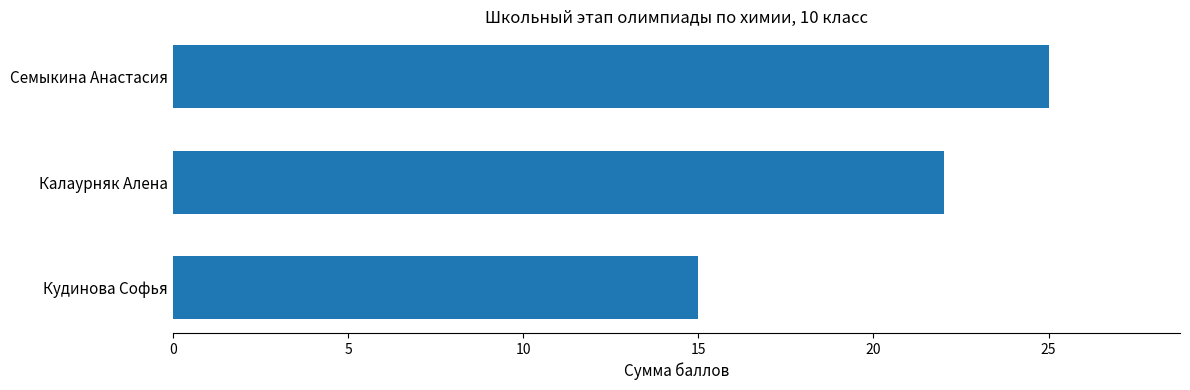

What is the change in value from Семыкина Анастасия to Калаурняк Алена?

-3